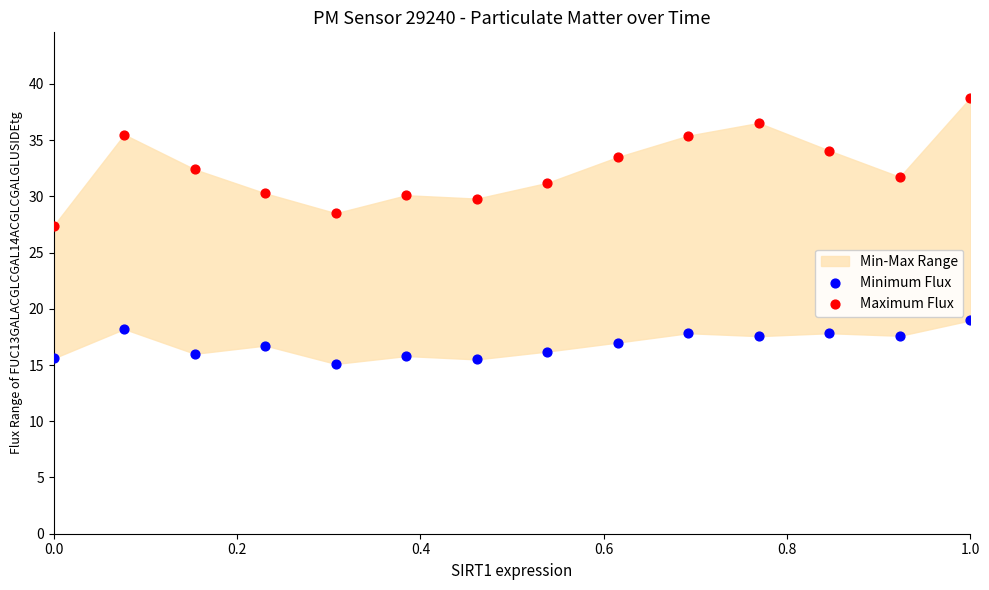

Which series has the largest Y range (max minus min)?

Maximum Flux